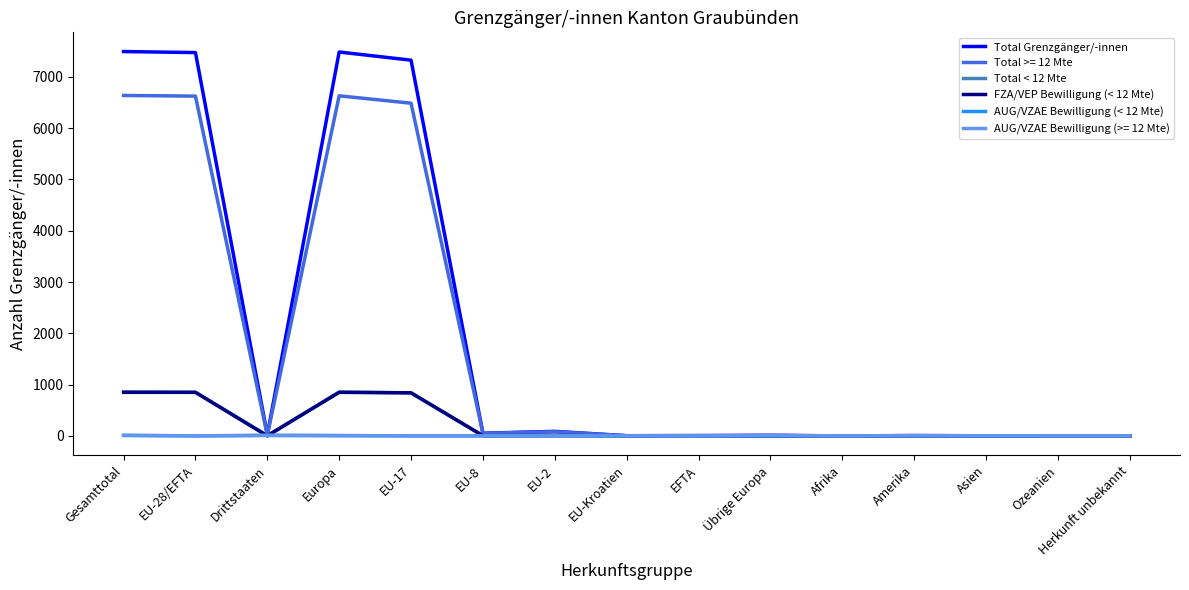

Is the value of Total >= 12 Mte at Europa greater than the value of Total Grenzgänger/-innen at Gesamttotal?

No